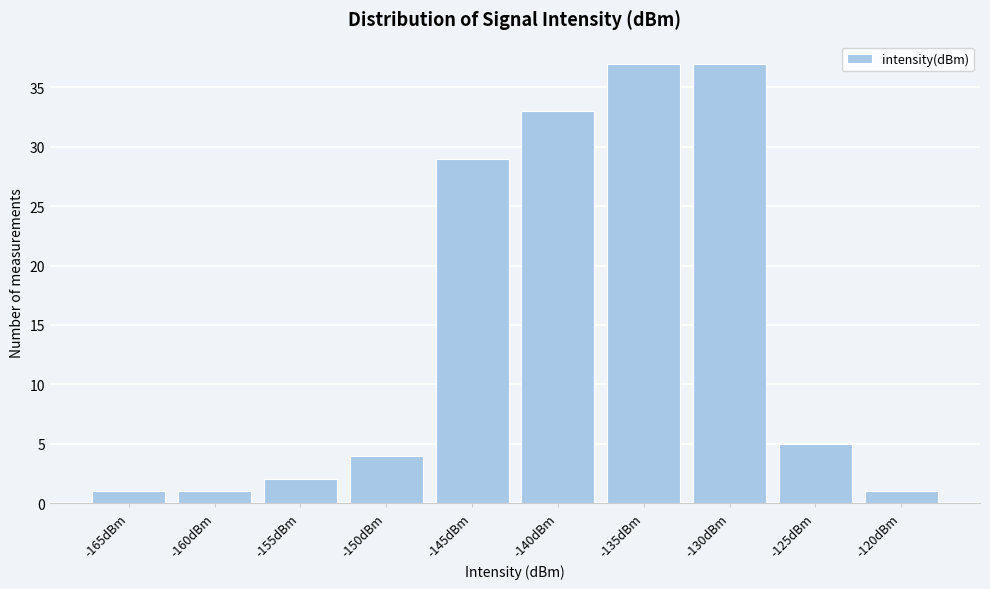

Reading left to right, what are all the values shown in this chart?

1	1	2	4	29	33	37	37	5	1